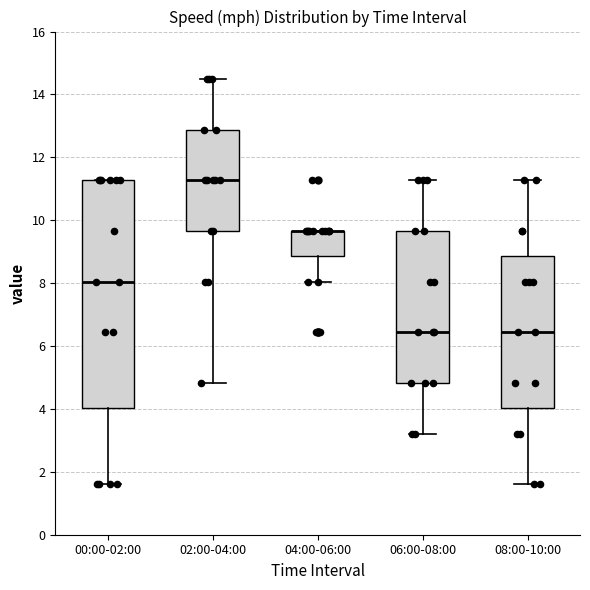

Comparing the boxes themselves (not the whiskers), which one is the tallest?

00:00-02:00